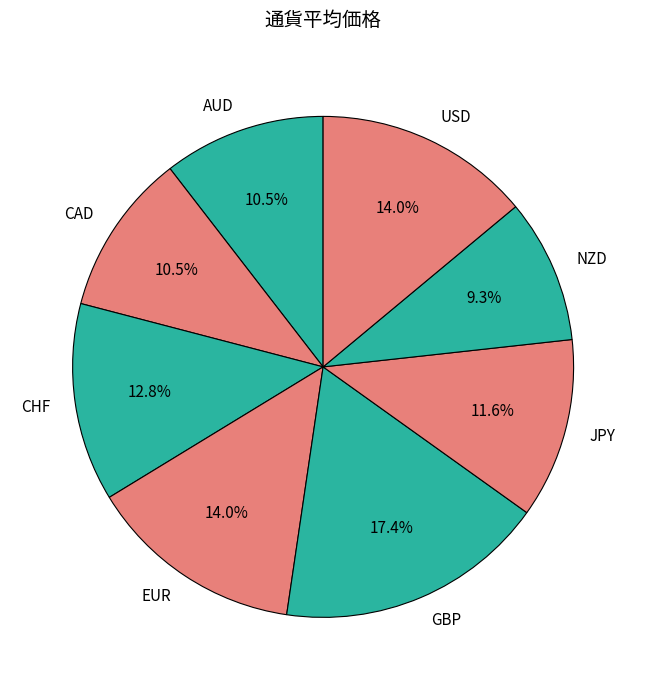

True or false: NZD accounts for 9% of the total.

True